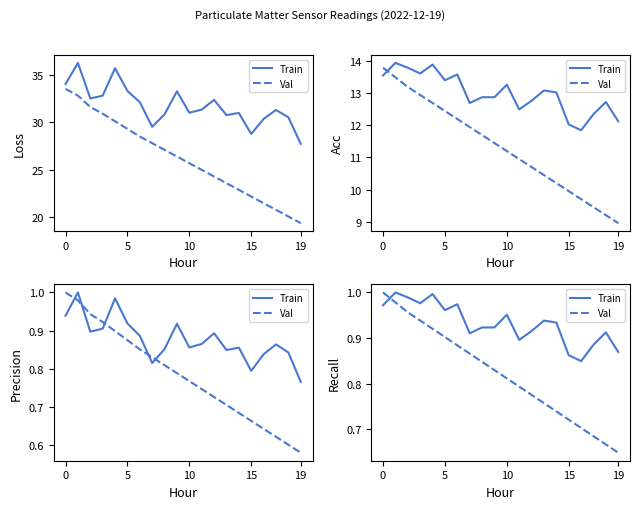

How many lines are shown in the chart?

2